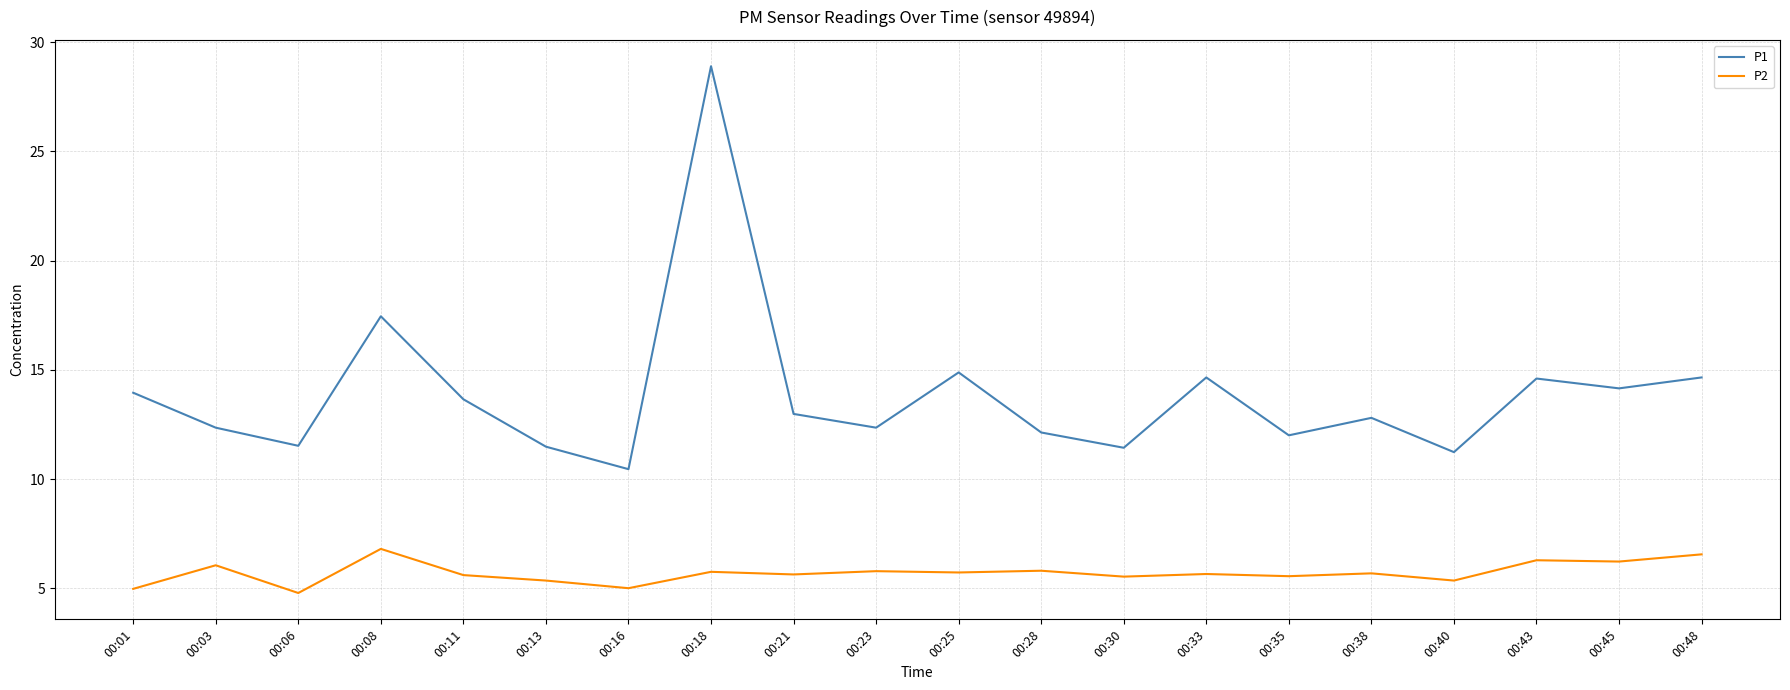

Which series has the largest total across all categories?

P1